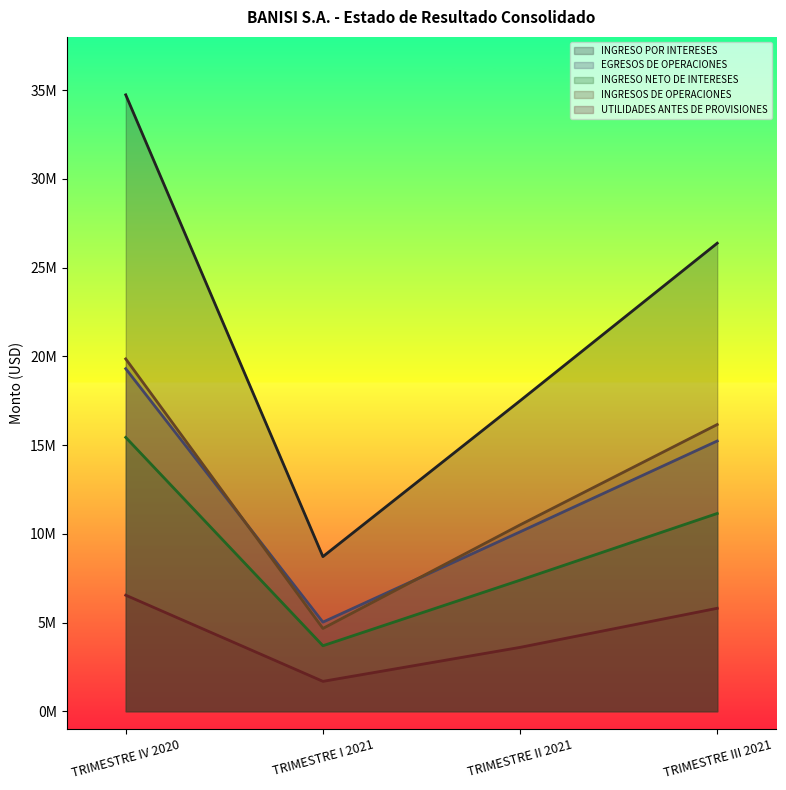

At which category is the sum across all series the highest?

TRIMESTRE IV 2020